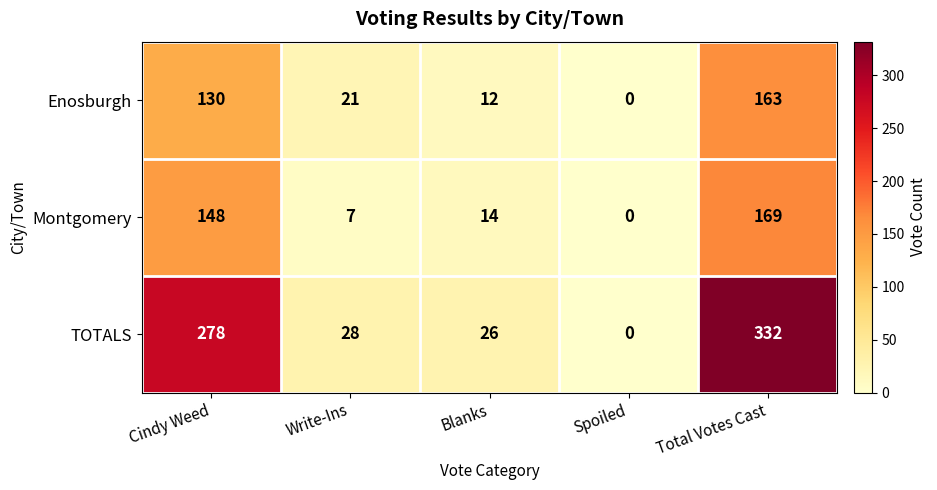

What value does the TOTALS series have at Total Votes Cast, to the nearest 50?

350